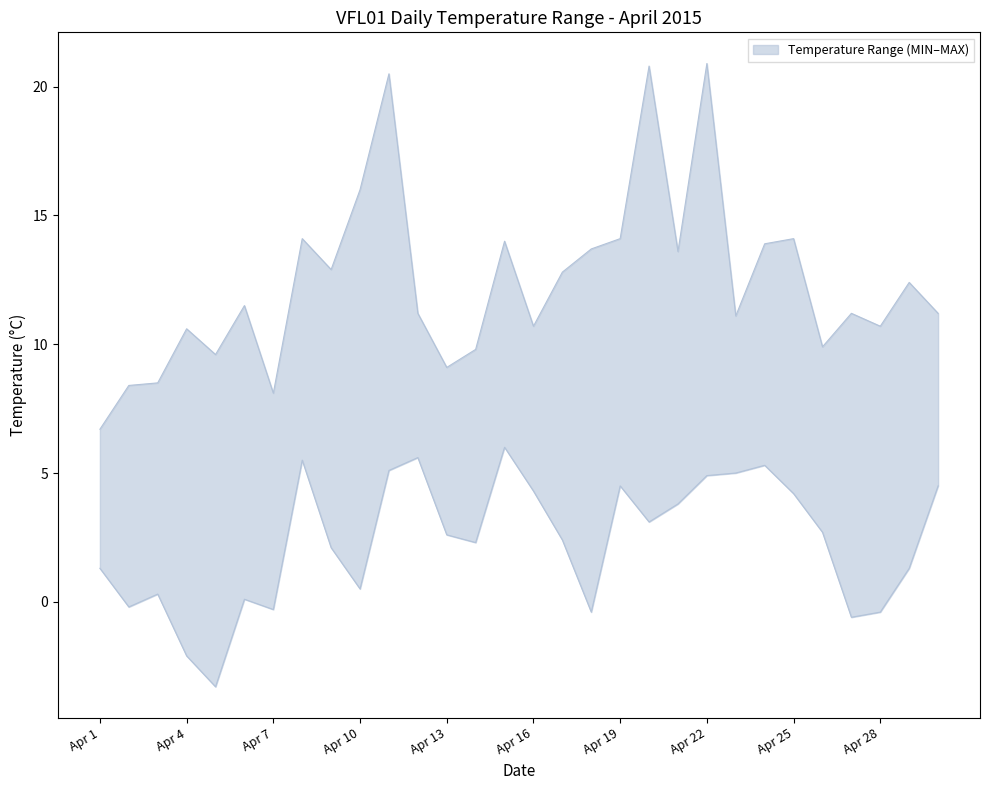

What is the value of the Temperature MAX point at the 12th from the left?

11.2